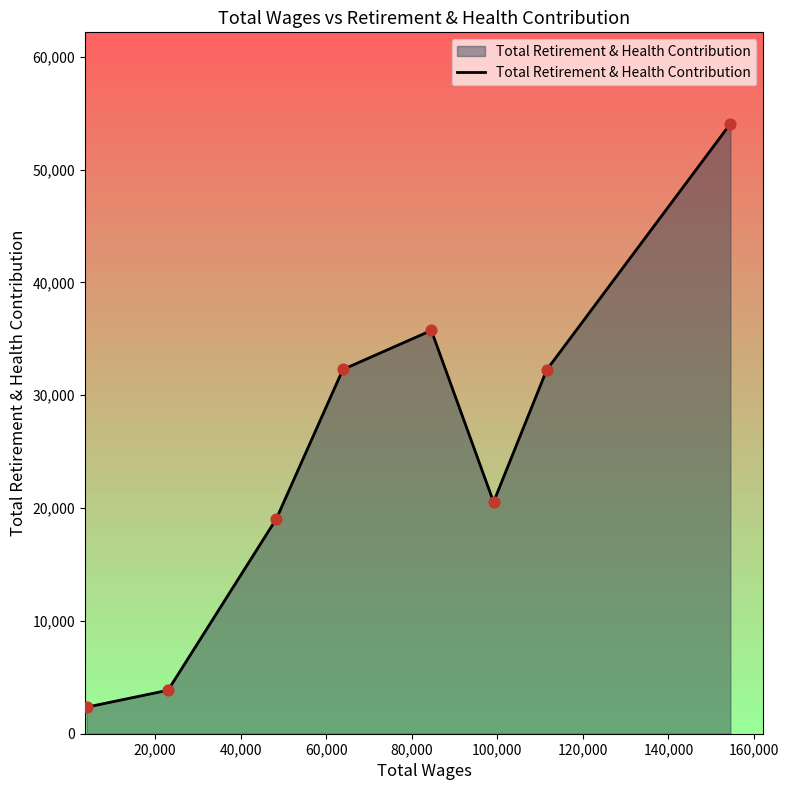

What is the maximum value shown in the chart?

54049